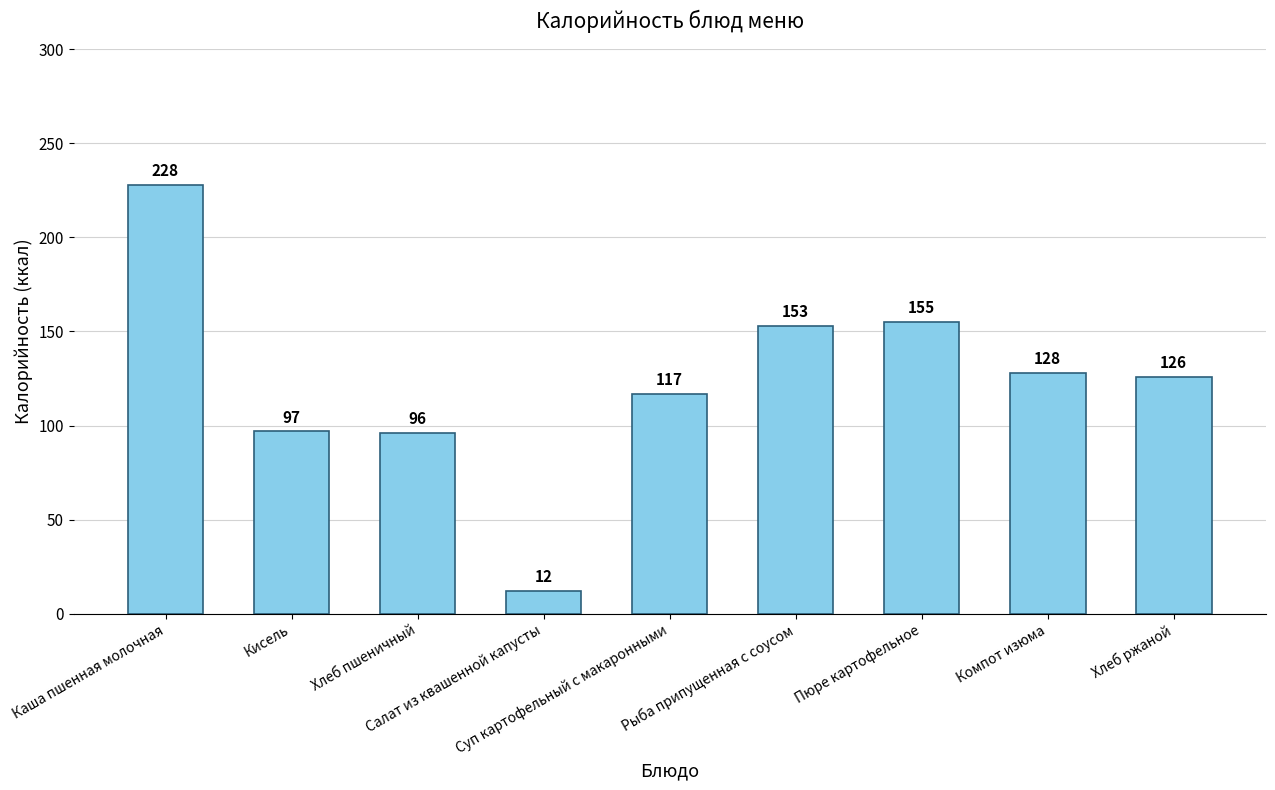

What is the difference between the values at Хлеб ржаной and Хлеб пшеничный?

30